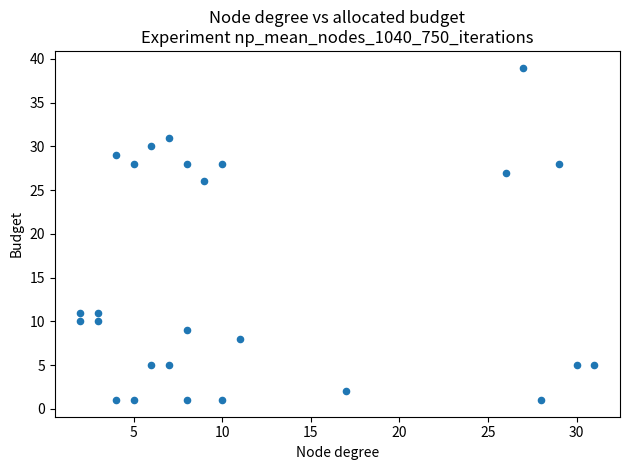

What is the range of Y values (max minus min)?

38